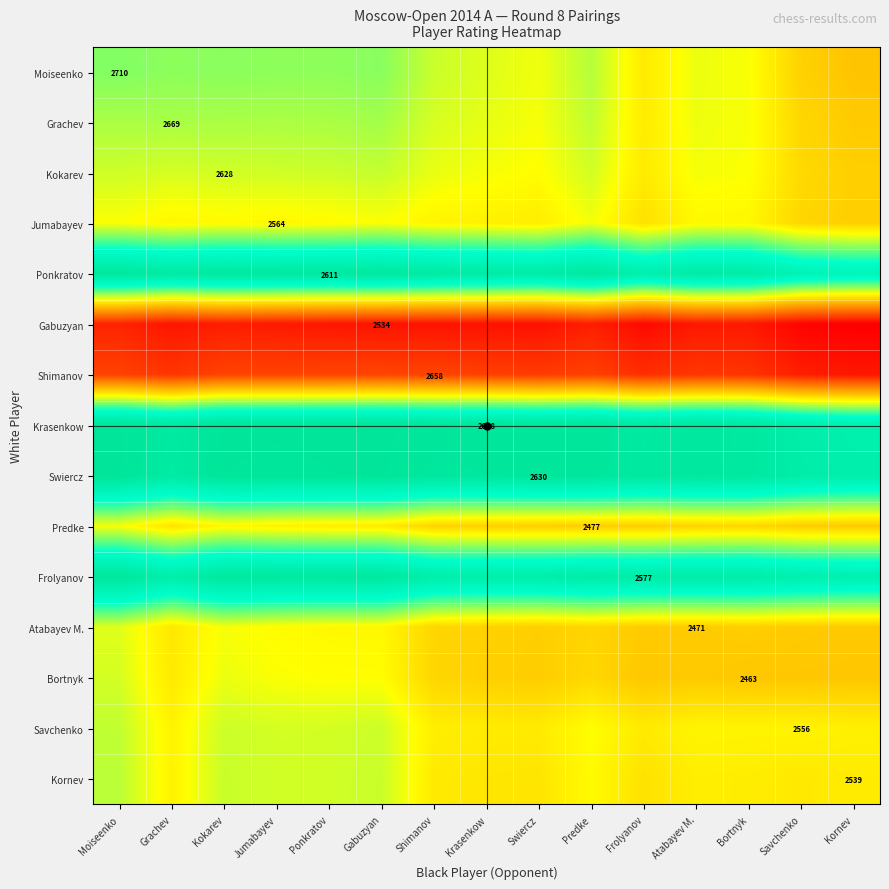

Rank the series at Savchenko from lowest to highest value.

Gabuzyan, Shimanov, Bortnyk, Atabayev M., Predke, Moiseenko, Jumabayev, Grachev, Kokarev, Kornev, Savchenko, Ponkratov, Frolyanov, Krasenkow, Swiercz